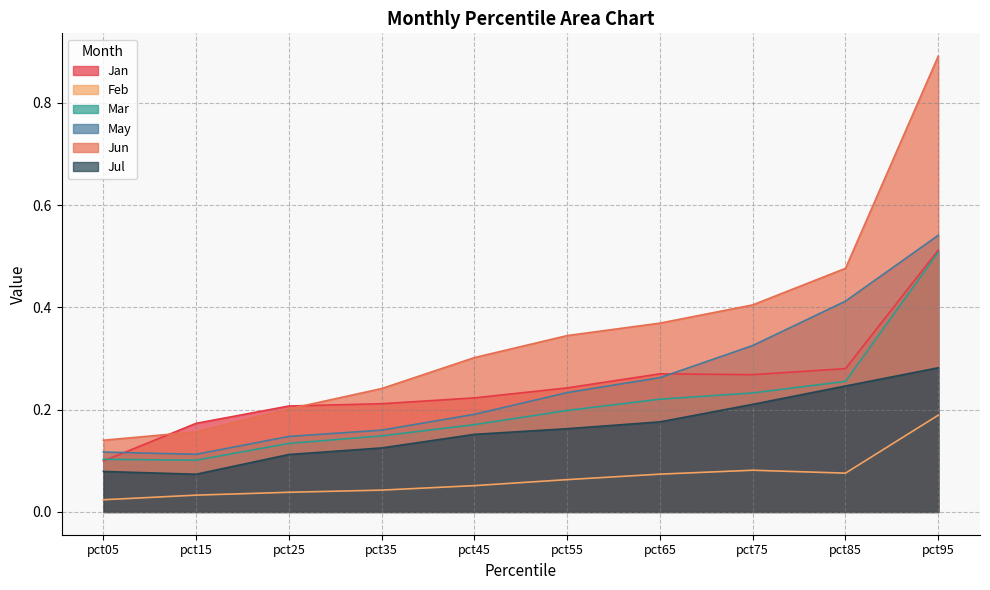

Which category has the highest value in the Jun series?

pct95